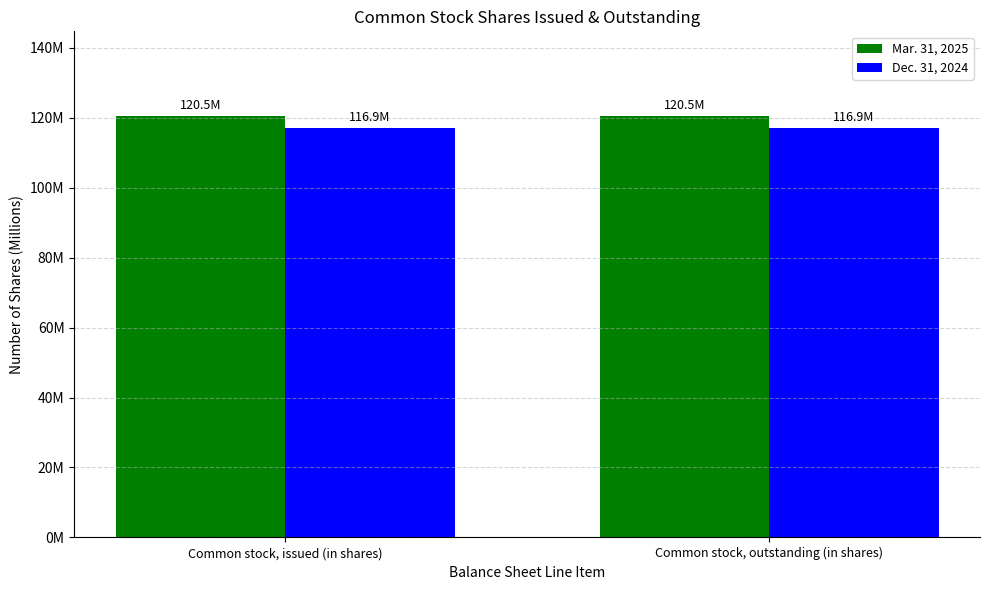

Rank the series at Common stock, outstanding (in shares) from lowest to highest value.

Dec. 31, 2024, Mar. 31, 2025